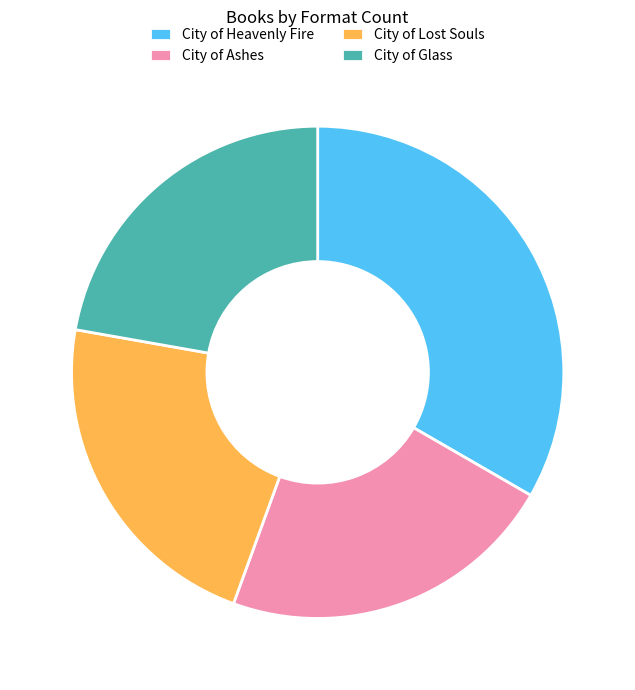

Is it true that City of Glass is 22% of the pie?

True